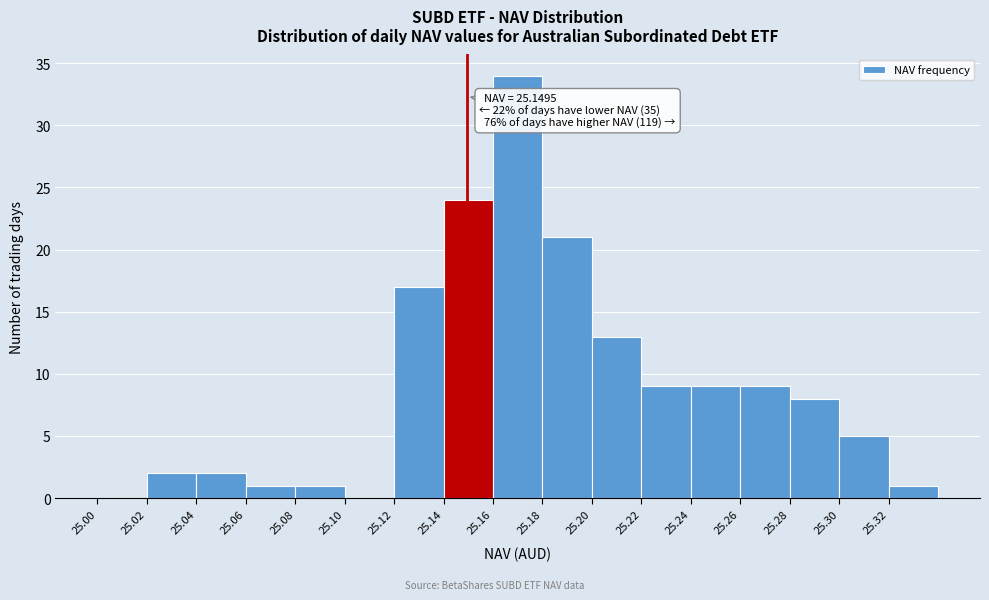

Which range on the x-axis has the tallest bar?

25.16 to 25.18